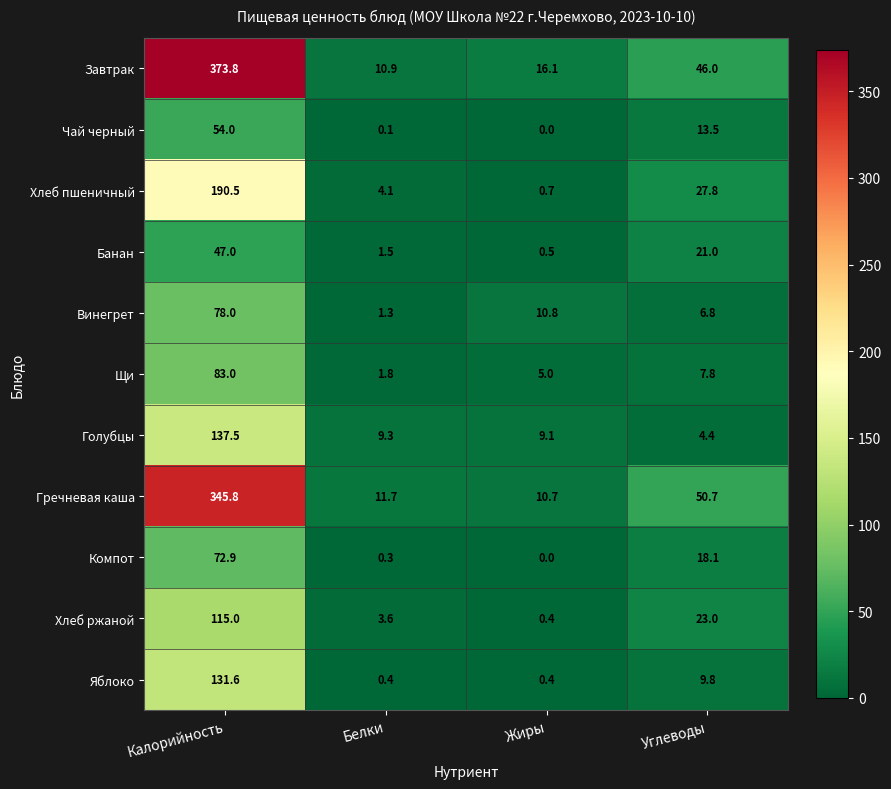

Which series has the largest total across all categories?

Завтрак